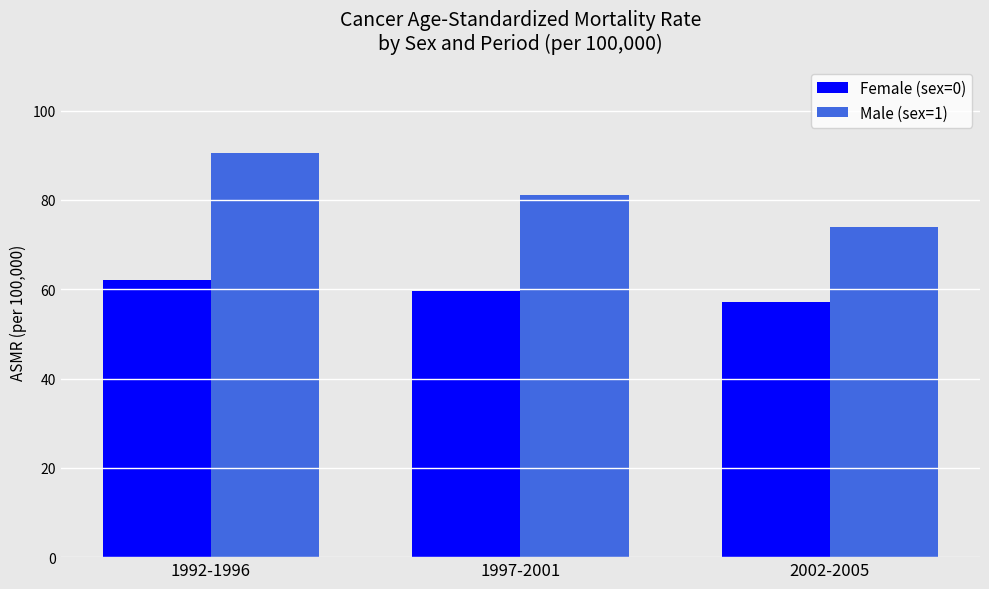

What is the smallest value displayed?

57.2